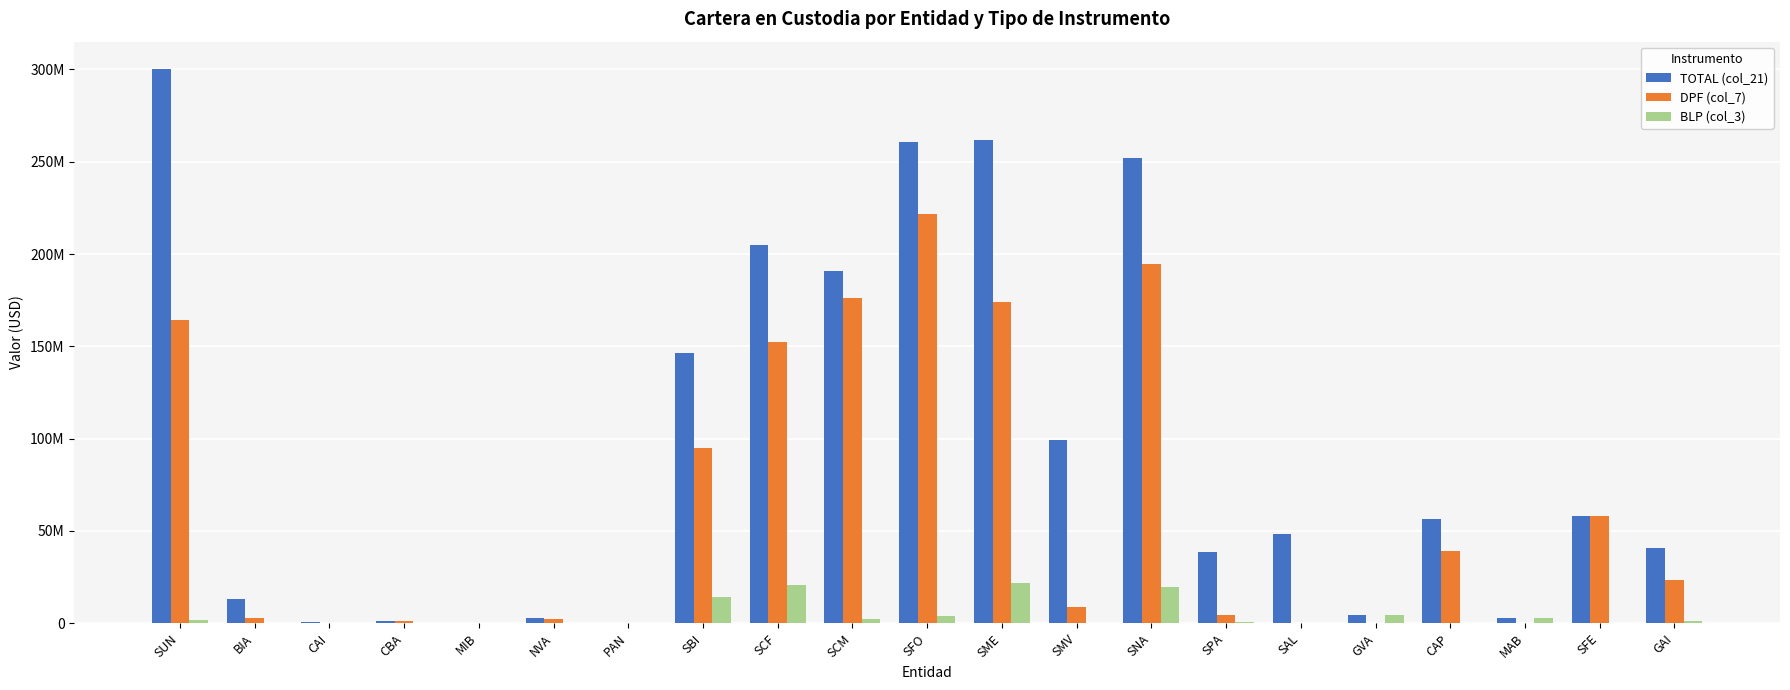

Which series has the widest spread of values?

TOTAL (col_21)